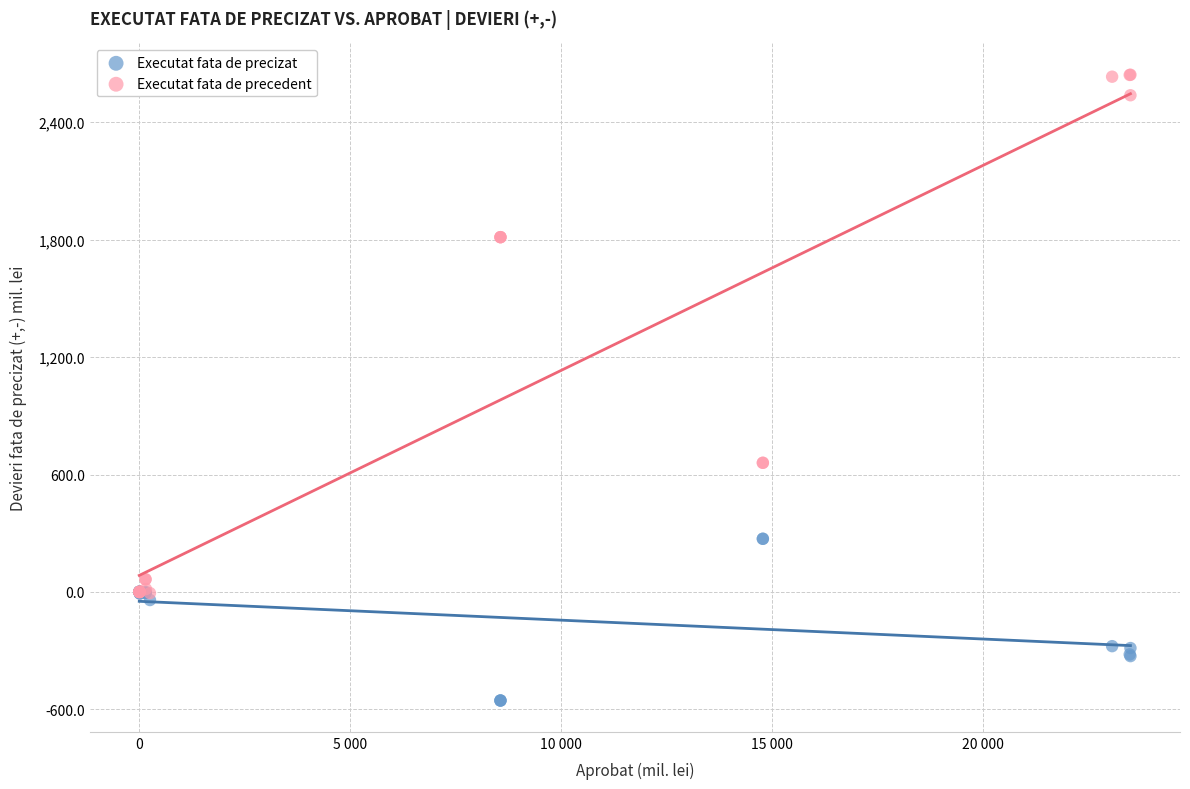

Which series contains the highest Y value?

Executat fata de precedent